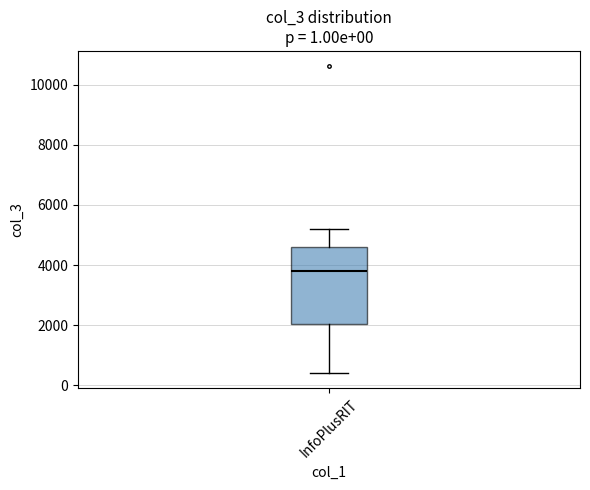

Where does the lower whisker of the box for InfoPlusRIT end on the y-axis? The values are not printed on the chart, so give them approximately, as read against the axis.

400